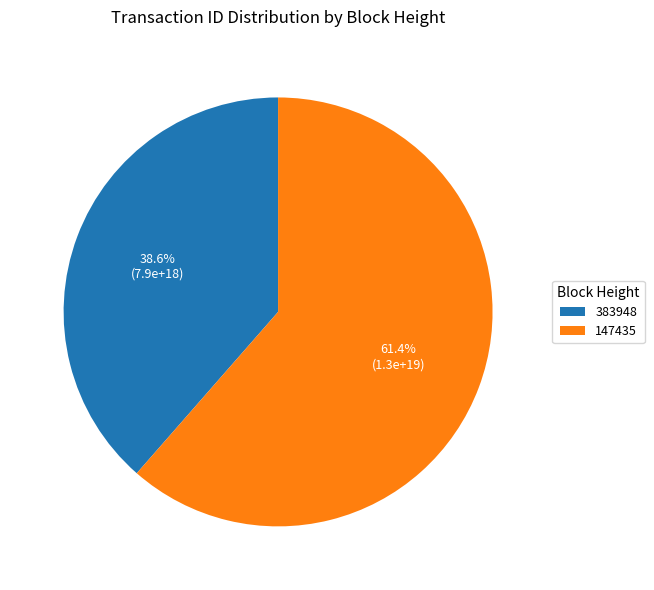

To the nearest percent, what portion does 383948 represent?

39%